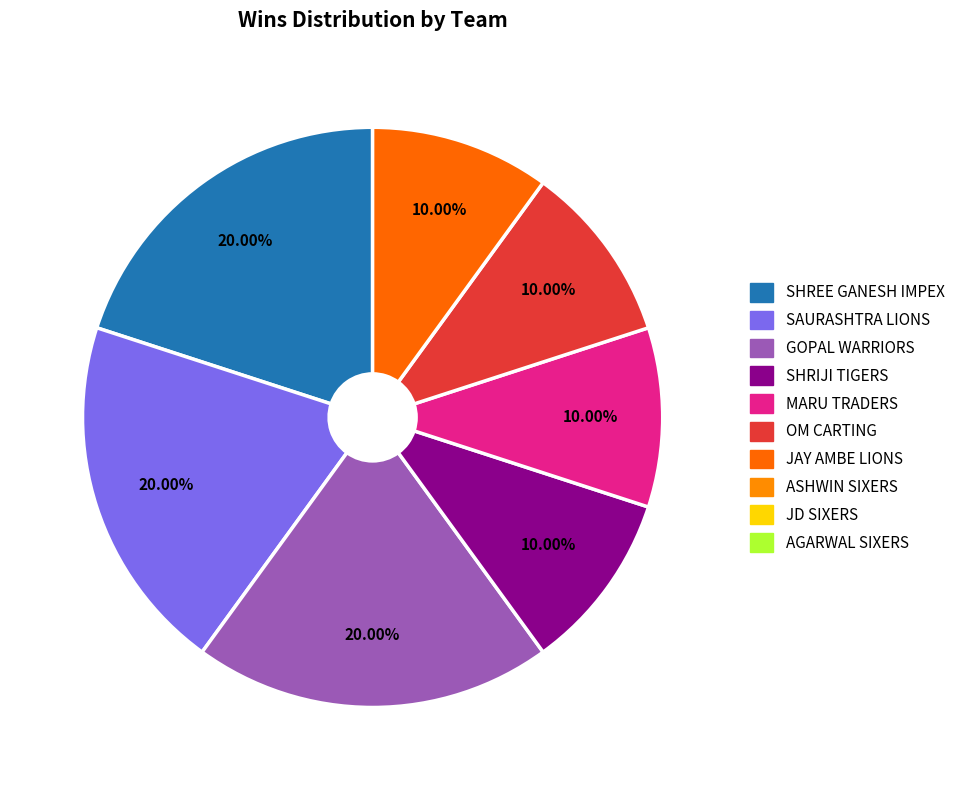

Does any single category account for the majority?

No